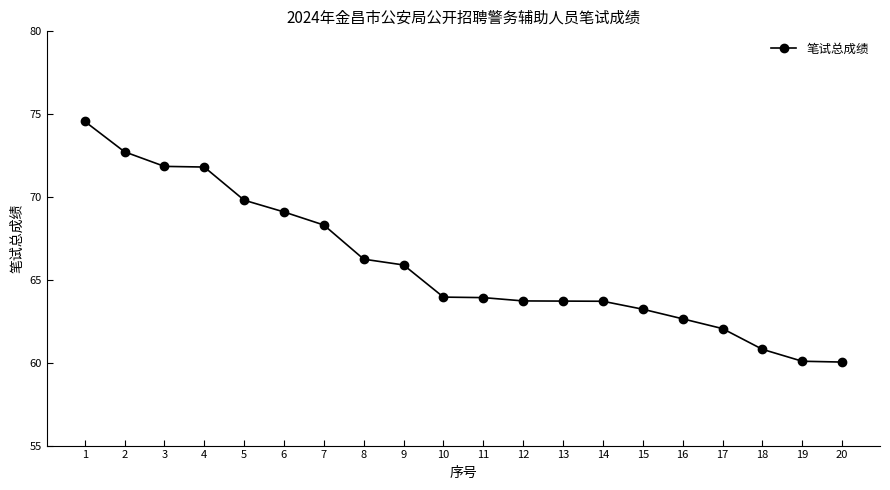

What is the value of the 12th point from the left?

63.7